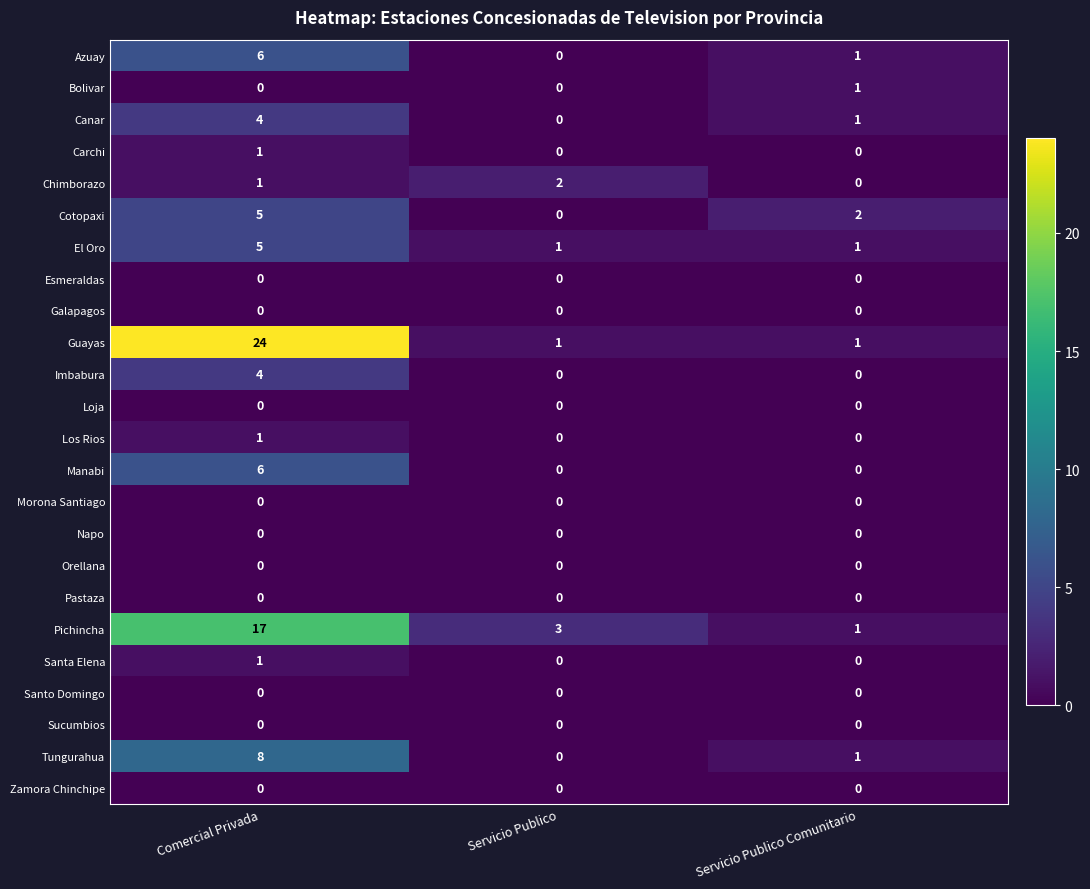

What is the highest value of the Guayas series?

24